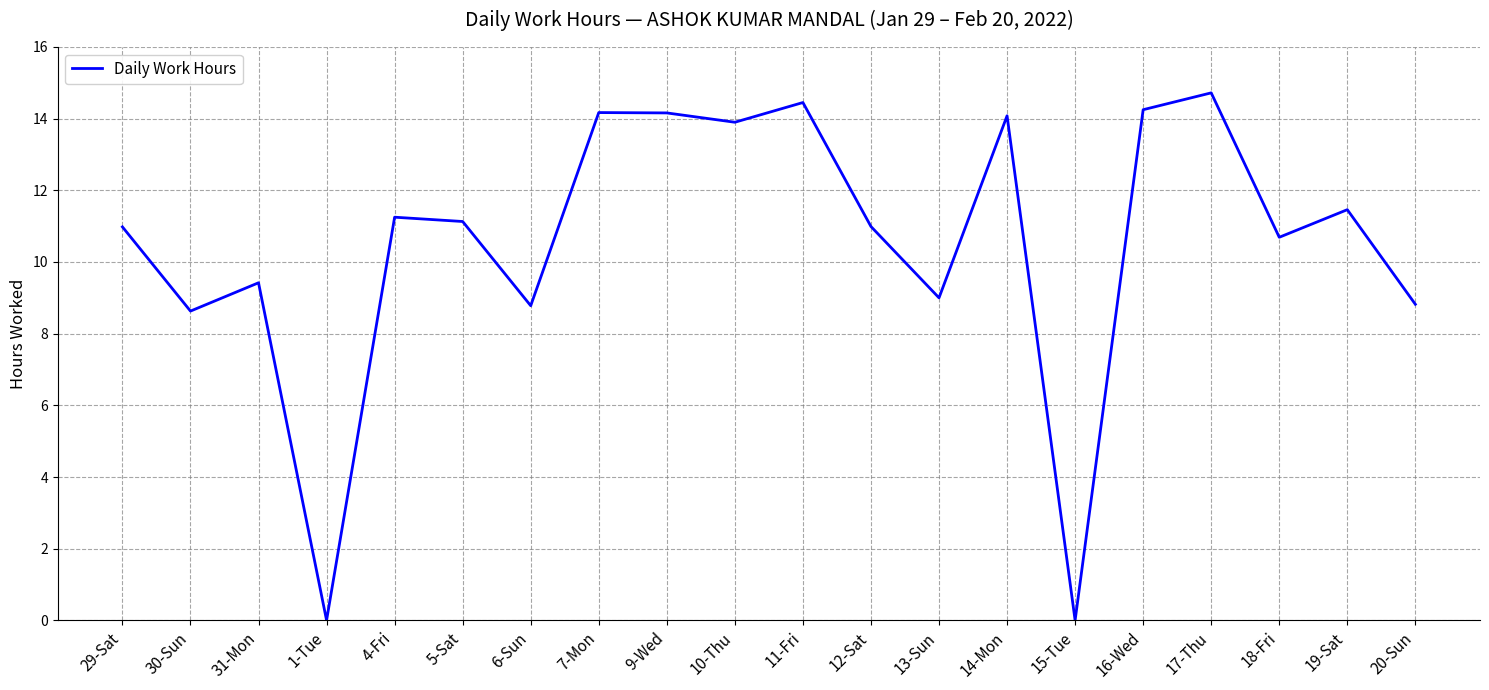

True or false: the data shows 3.4 at 4-Fri.

False